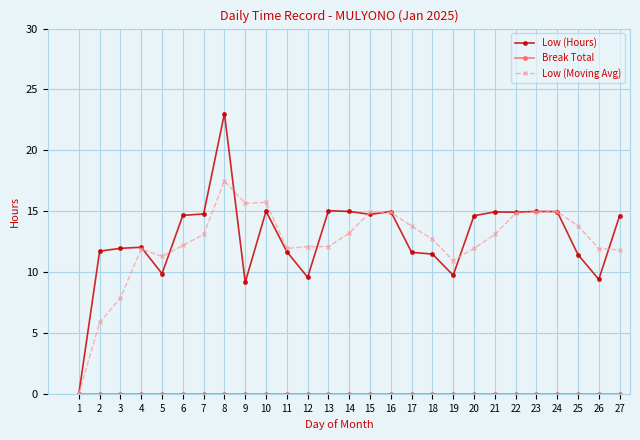

Which series has the largest range (max minus min)?

Low (Hours)